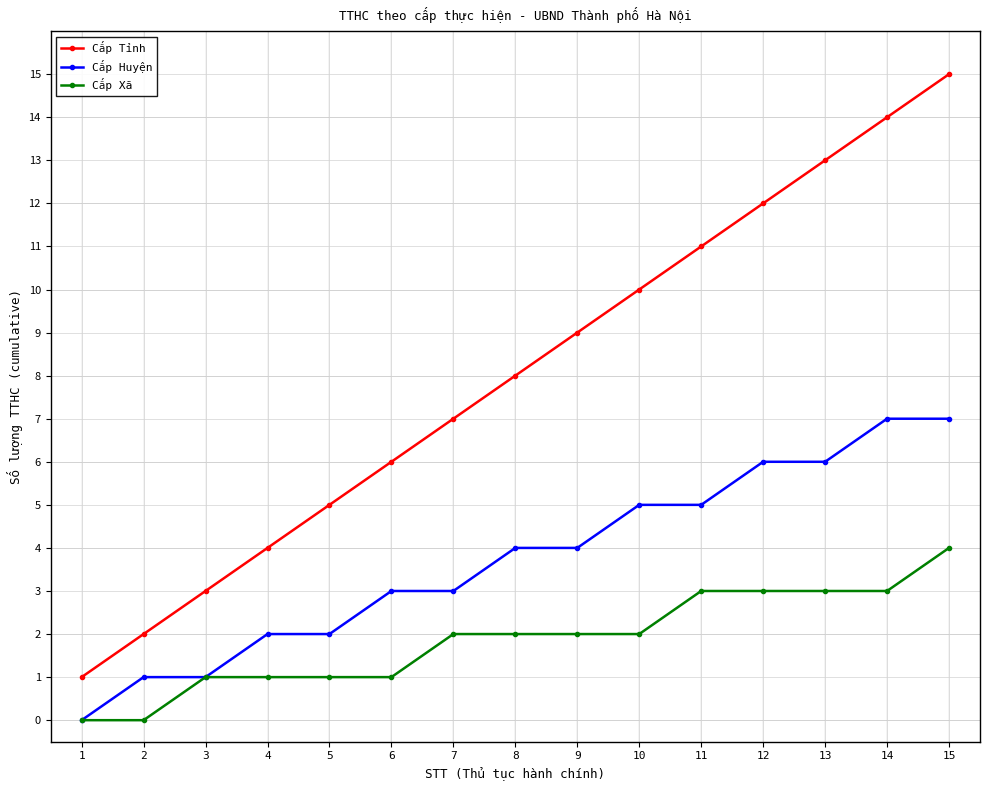

Which category has the highest value across all series?

15